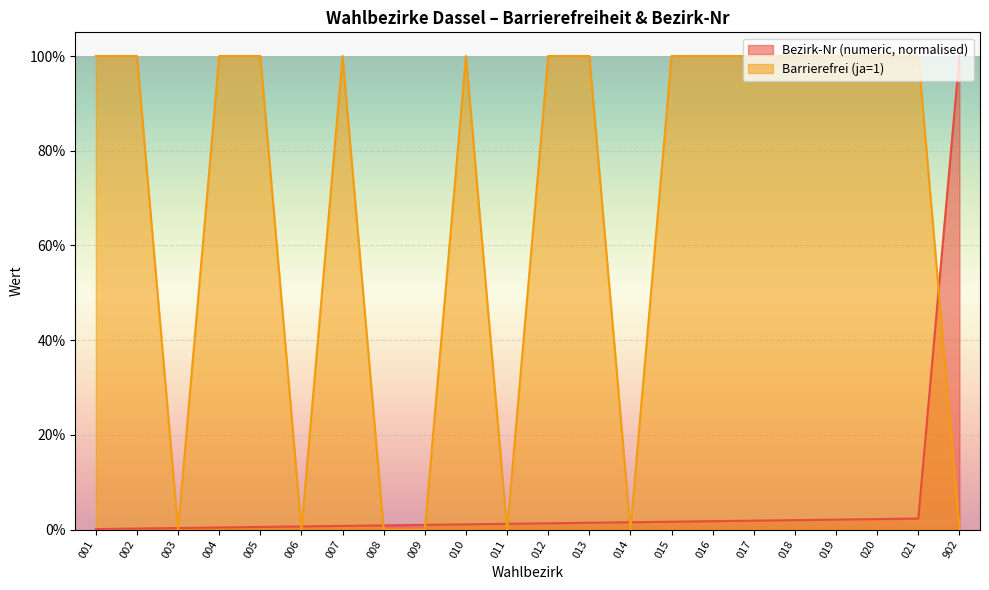

Which series changed the most between 008 and 021?

Barrierefrei (ja=1)